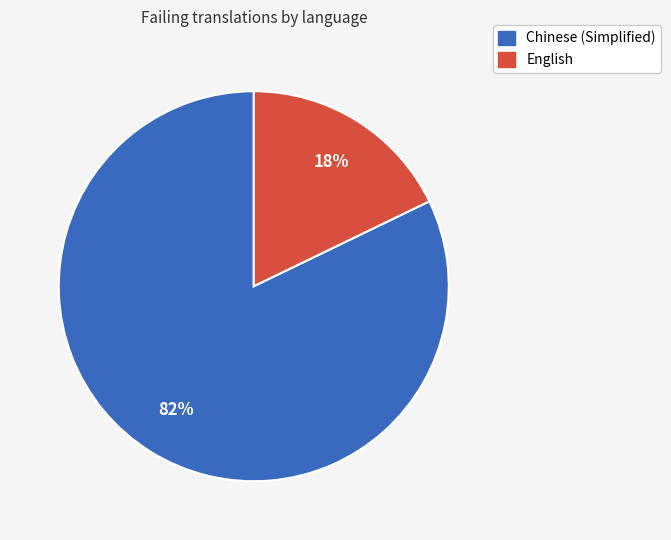

Count the number of slices in the pie.

2